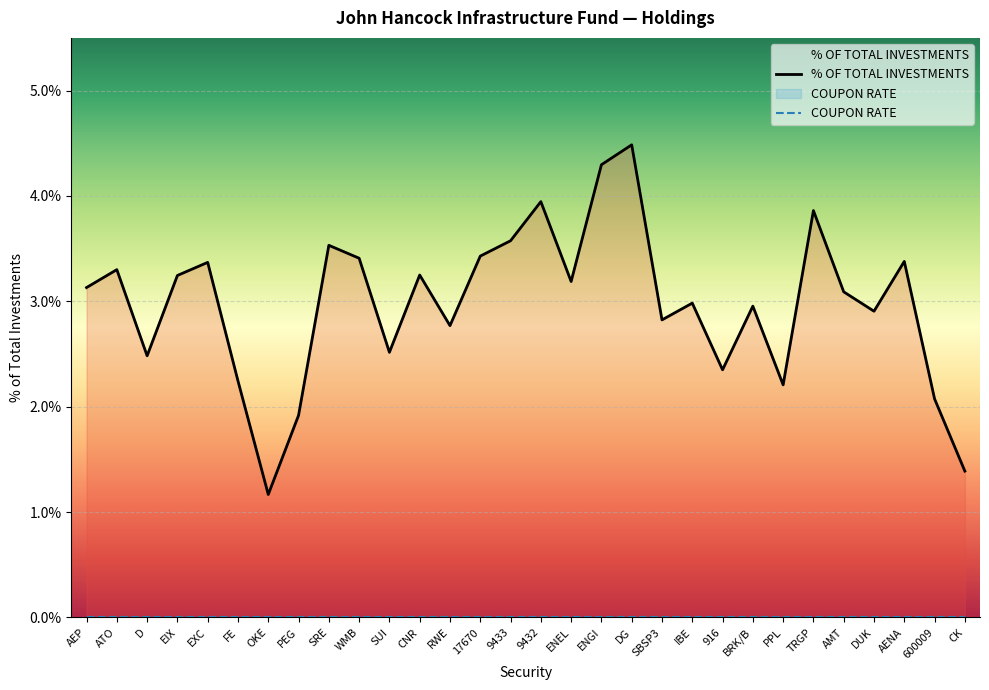

How many interior local peaks (higher than both neighbors) does the data have?

10